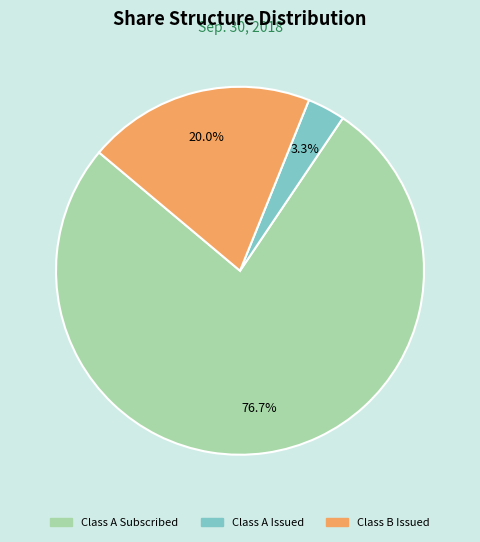

The Class A Subscribed slice represents 84% of the pie. True or false?

False